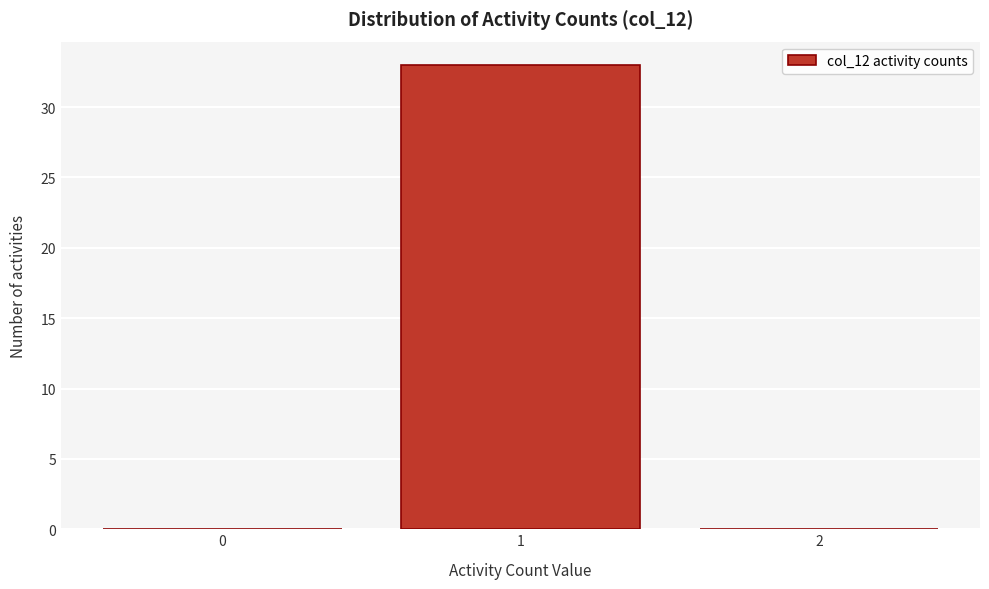

Reading left to right, list all the values displayed in this chart.

0=0	1=33	2=0